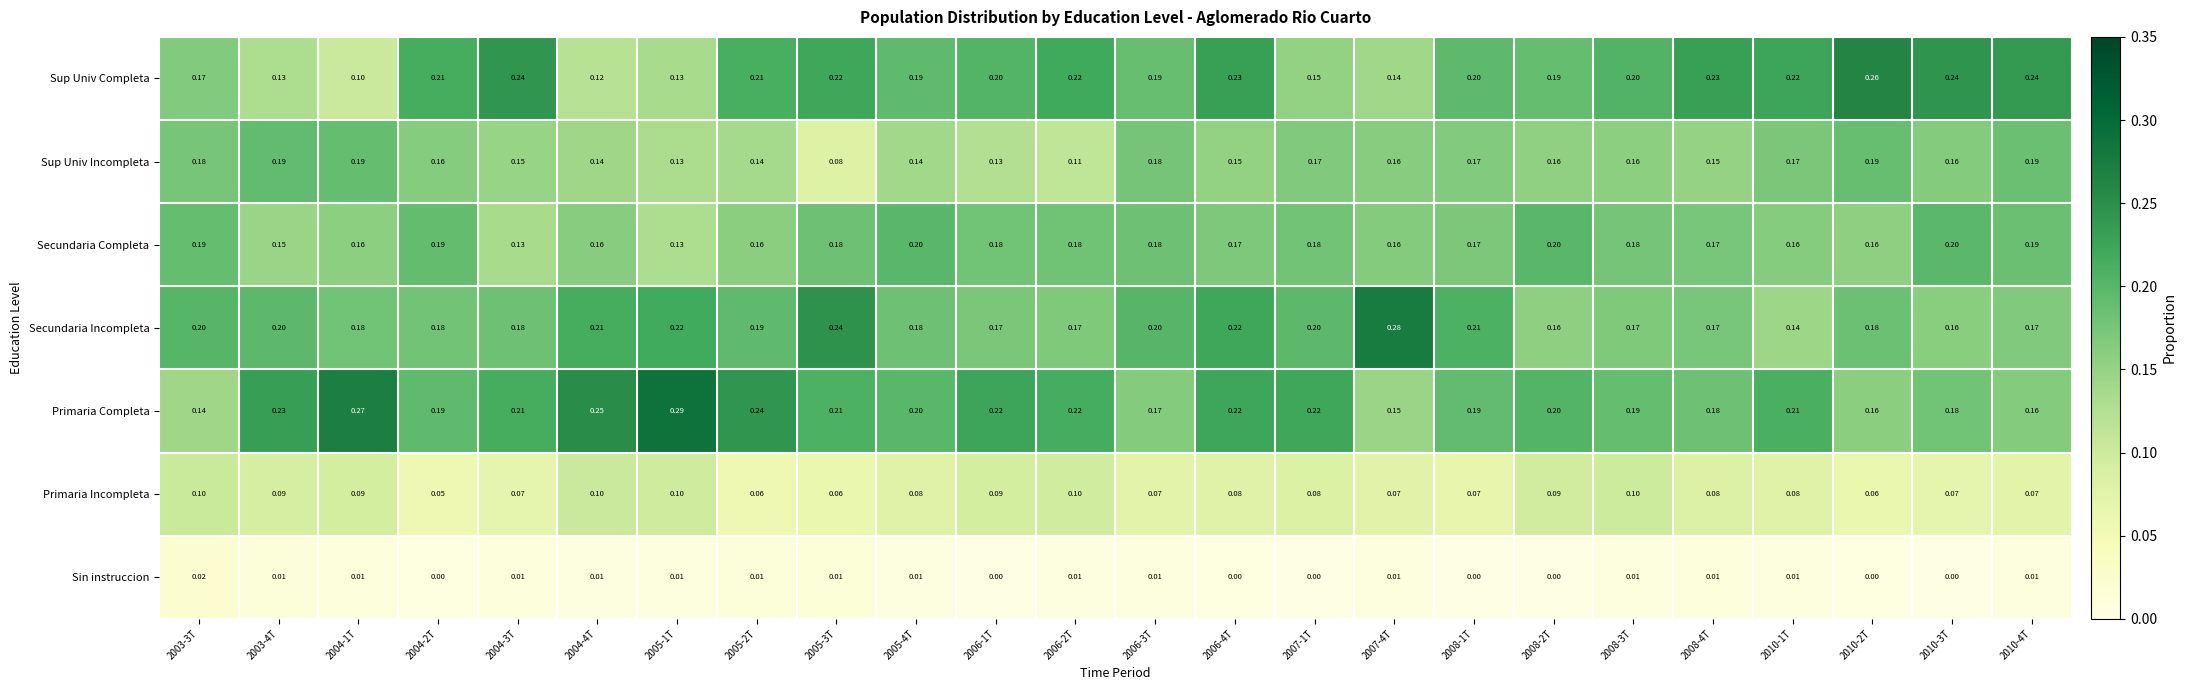

Which series has the largest total across all categories?

Primaria Completa